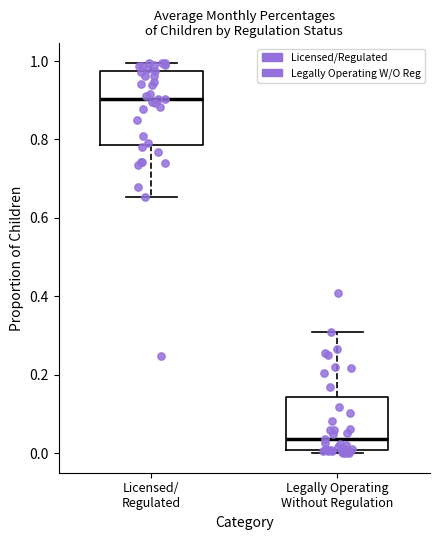

Reading left to right, transcribe this box plot: for each box, give where its median line is, the range the box spans, and where its two whiskers end, as read against the y-axis. The values are not printed on the chart, so give them approximately, as read against the axis.

Licensed/ Regulated: median 0.90, box 0.78 to 0.98, whiskers 0.66 to 1.00
Legally Operating Without Regulation: median 0.04, box 0.00 to 0.14, whiskers 0.00 (just below the box's lower edge) to 0.32